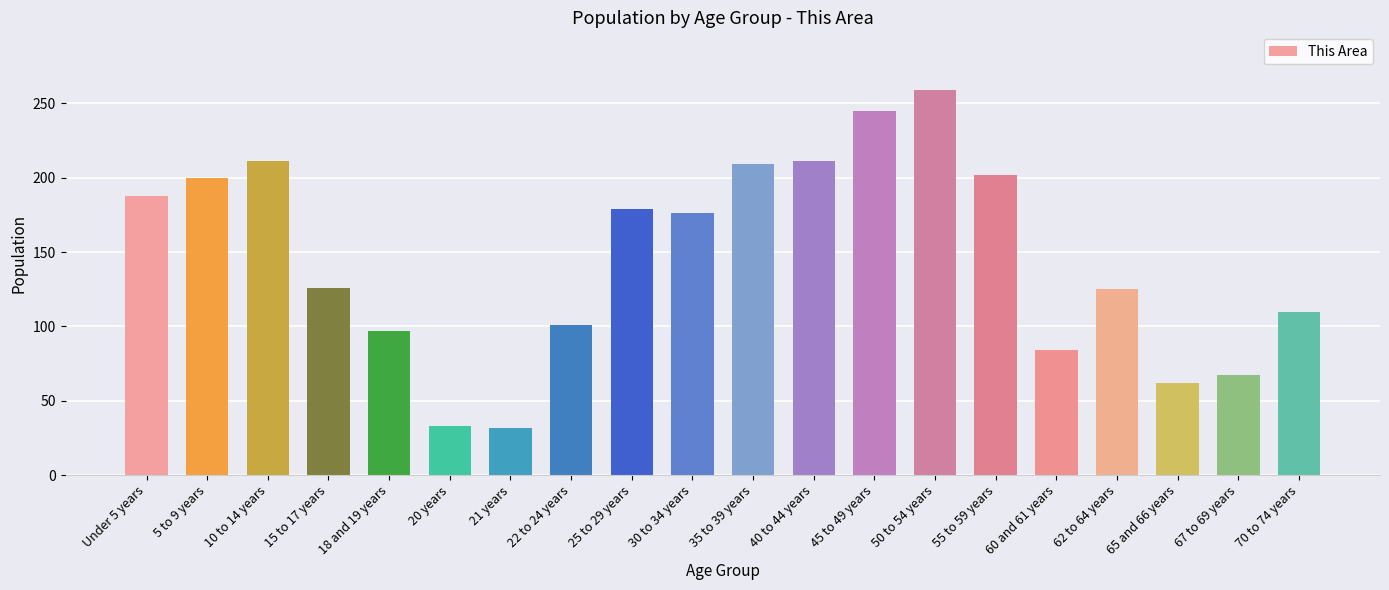

What position from the right is 45 to 49 years?

8